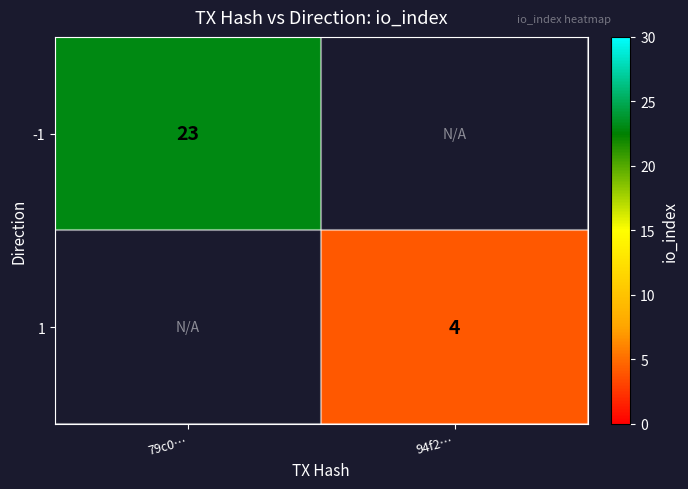

Is the value of -1 at 79c0… greater than the value of 1 at 94f2…?

Yes